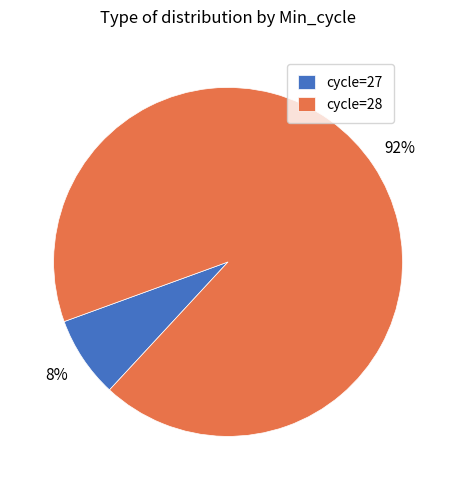

What is the largest slice in the pie chart?

cycle=28